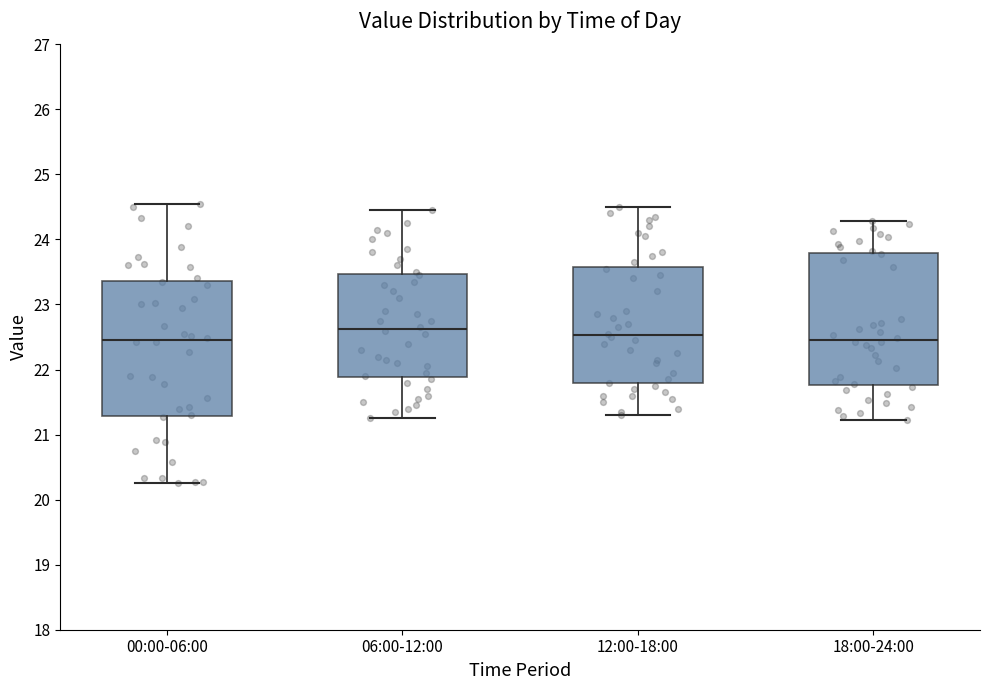

Reading left to right, read every box against the y-axis: the position of its median line, the range the box covers, and the ends of its whiskers. The values are not printed on the chart, so give them approximately, as read against the axis.

00:00-06:00: median 22.5, box 21.3 to 23.4, whiskers 20.3 to 24.6
06:00-12:00: median 22.6, box 21.9 to 23.5, whiskers 21.3 to 24.5
12:00-18:00: median 22.5, box 21.8 to 23.6, whiskers 21.3 to 24.5
18:00-24:00: median 22.5, box 21.8 to 23.8, whiskers 21.2 to 24.3